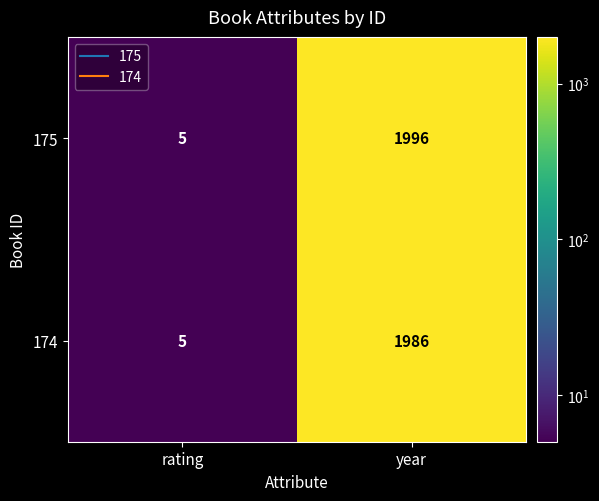

Is it true that 174 equals 7 at rating?

False